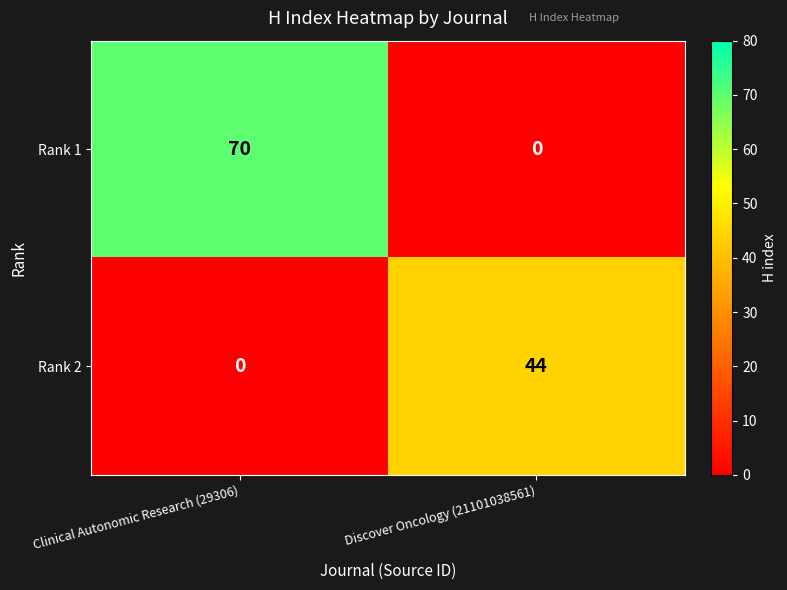

Count the number of data series in this chart.

2